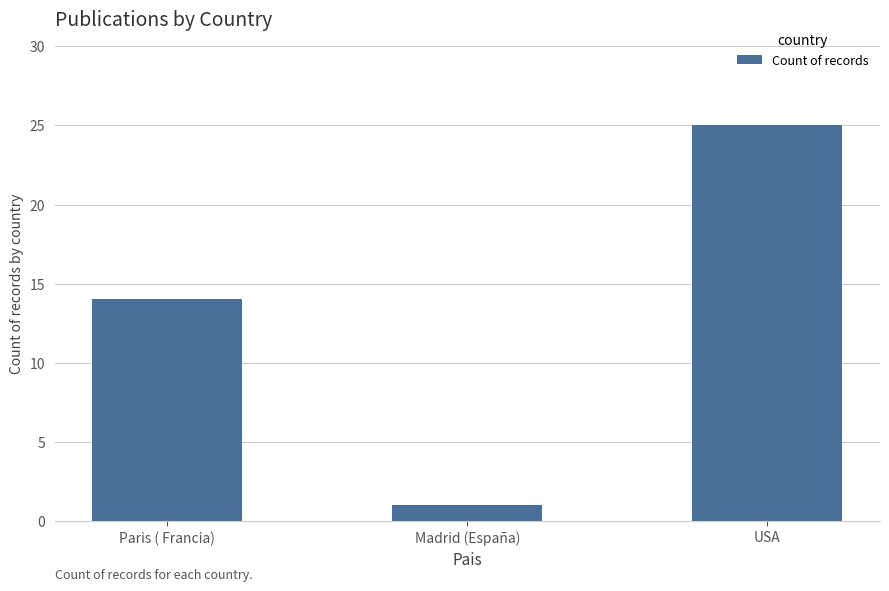

At which category does the chart reach its minimum across all series?

Madrid (España)